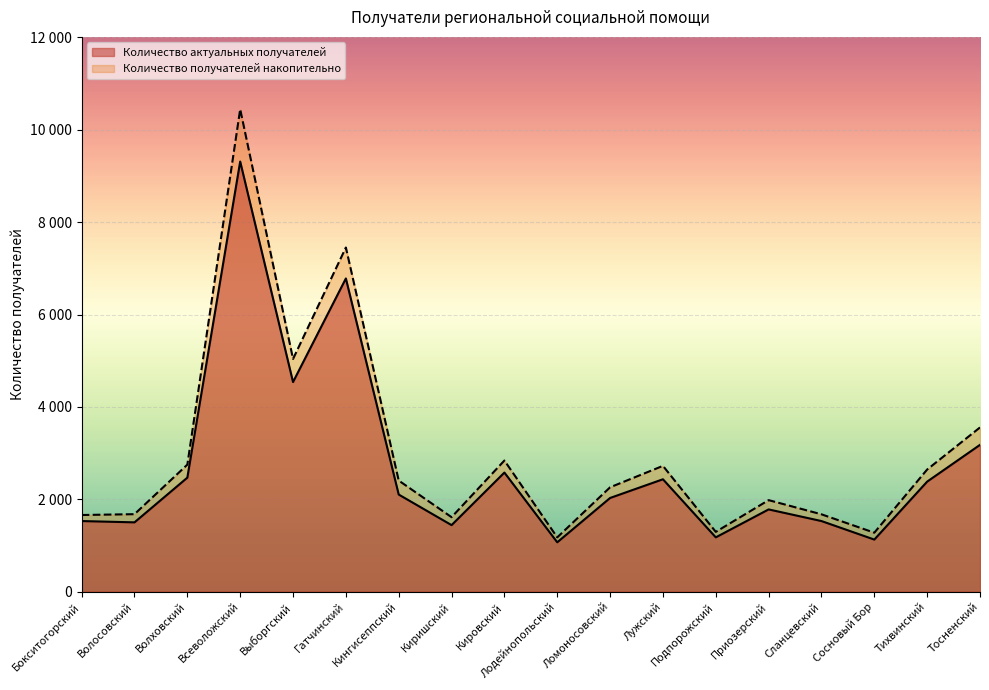

Which series has the largest total across all categories?

Количество получателей накопительно